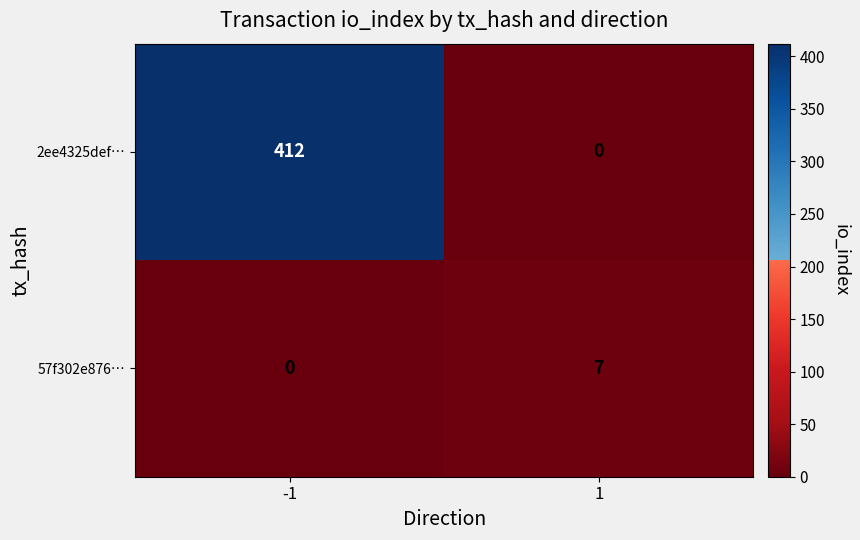

Between -1 and 1, which series saw the biggest shift?

2ee4325def…